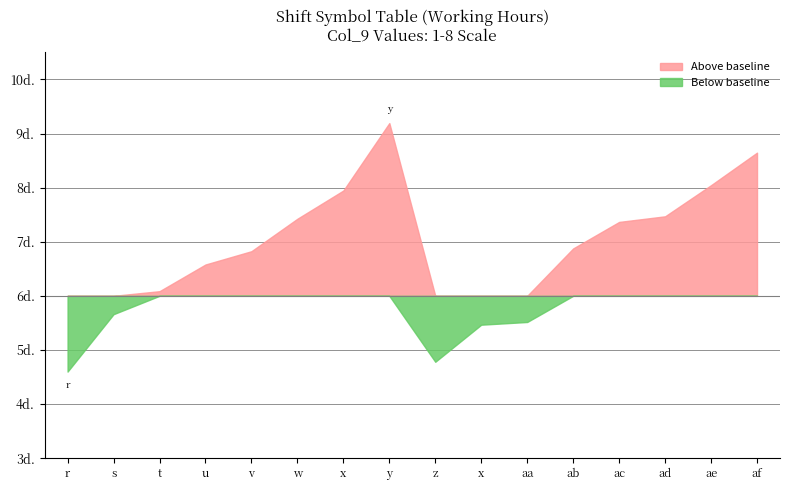

Does the chart display data point markers on the line(s)?

No